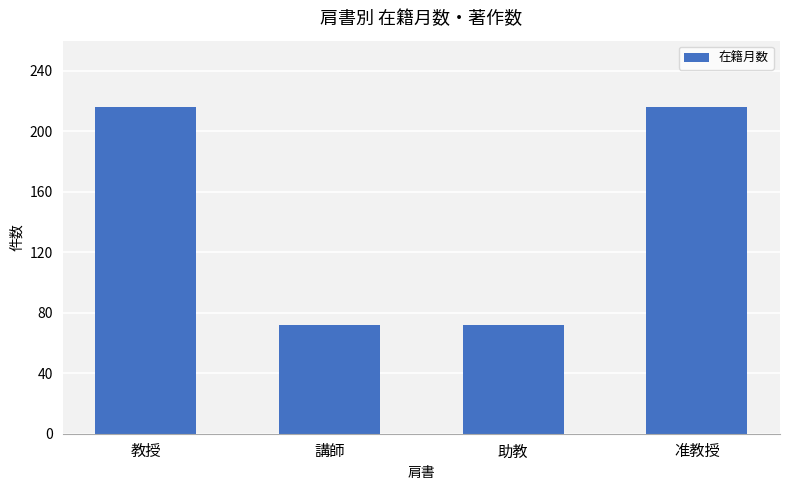

What is the greatest value displayed?

216